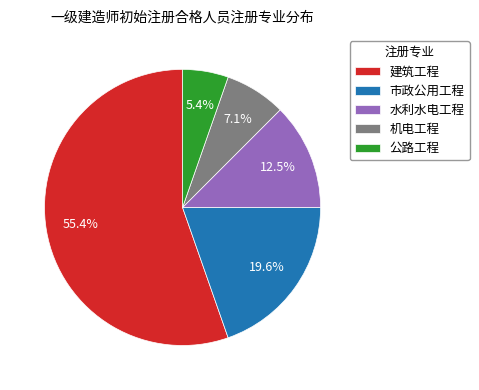

Between 市政公用工程 and 机电工程, which is larger?

市政公用工程